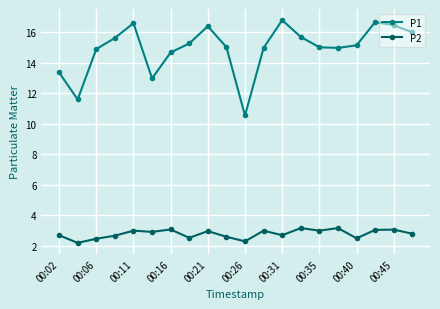

At how many categories does at least one series exceed 10?

20